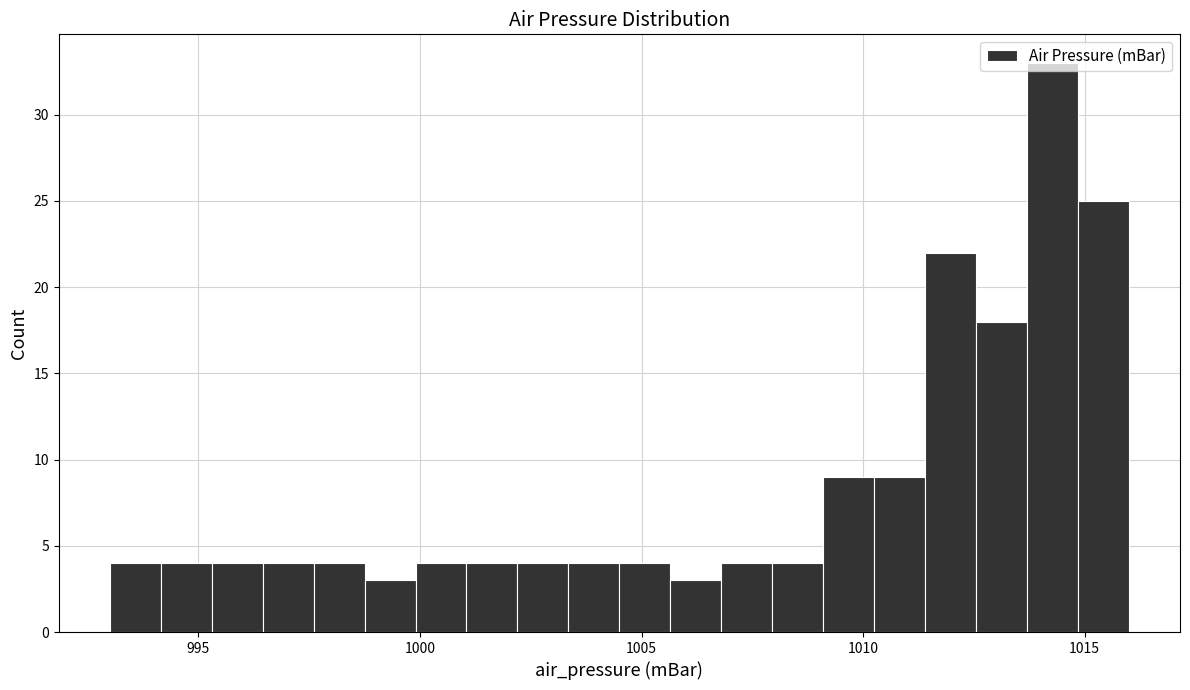

Around what value on the x-axis is the tallest bar? Give the approximate position of its centre, as read against the axis.

1014.5